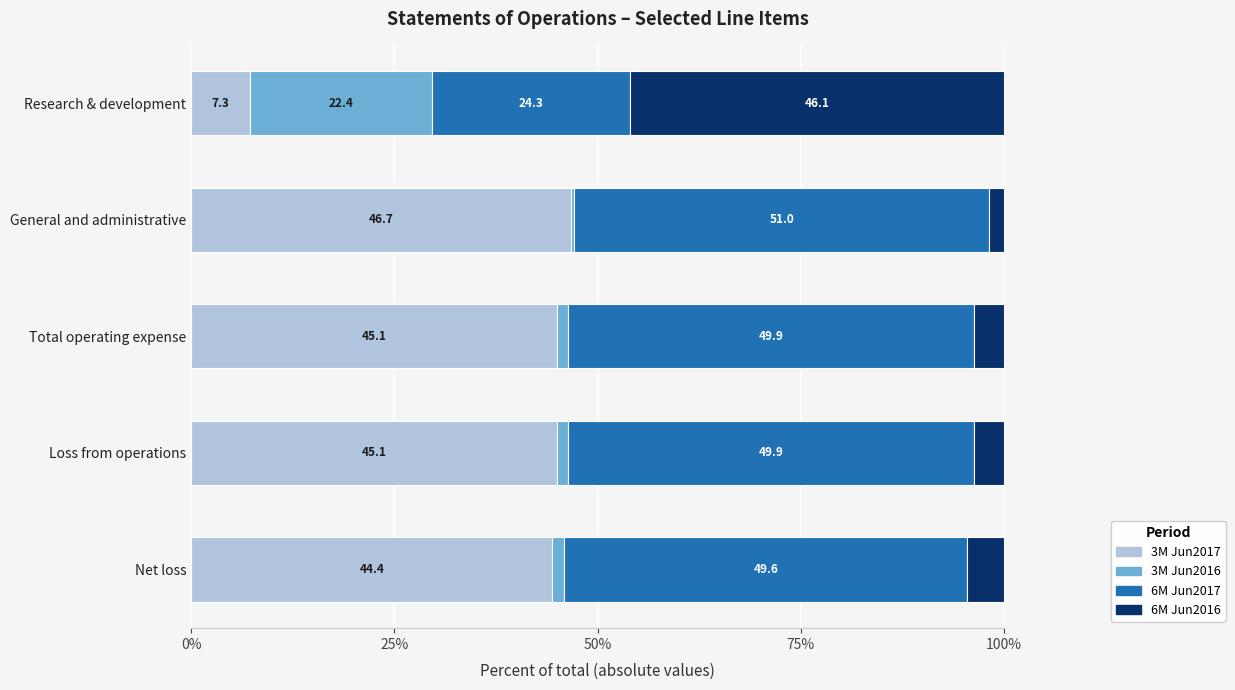

What is the sum of the 3M Jun2017 values at Net loss and Research & development?

51.7